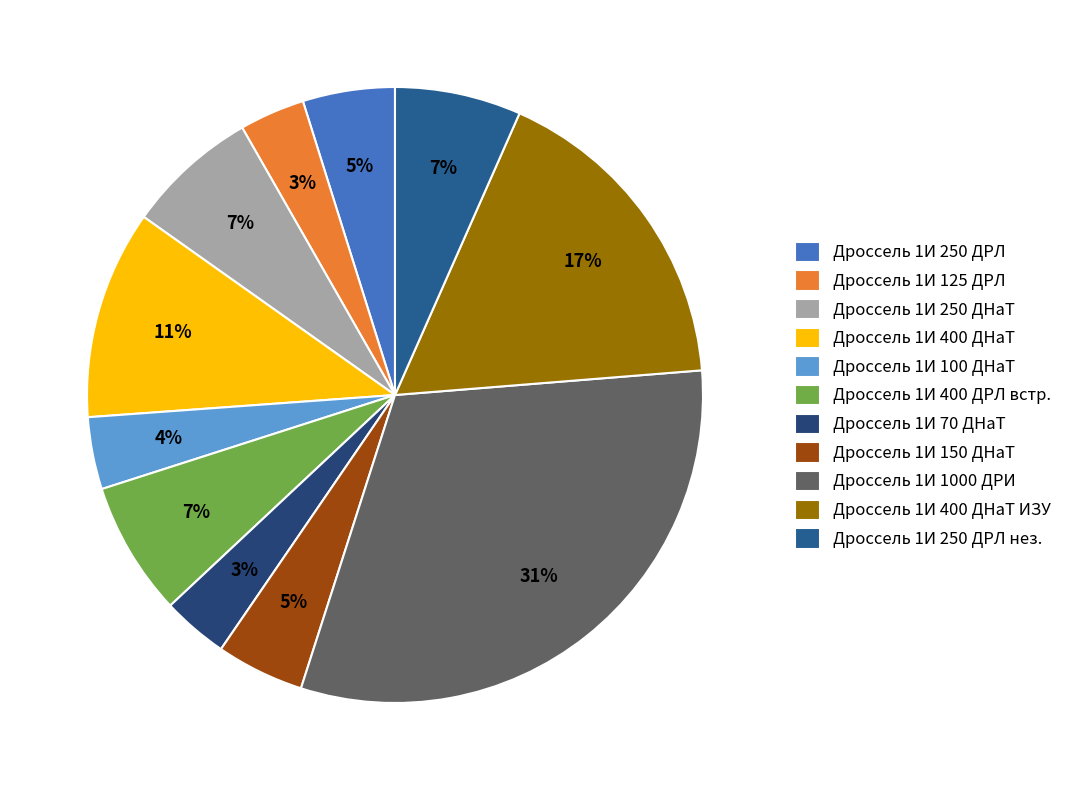

To the nearest percent, what percentage of the pie is Дроссель 1И 250 ДНаТ?

7%